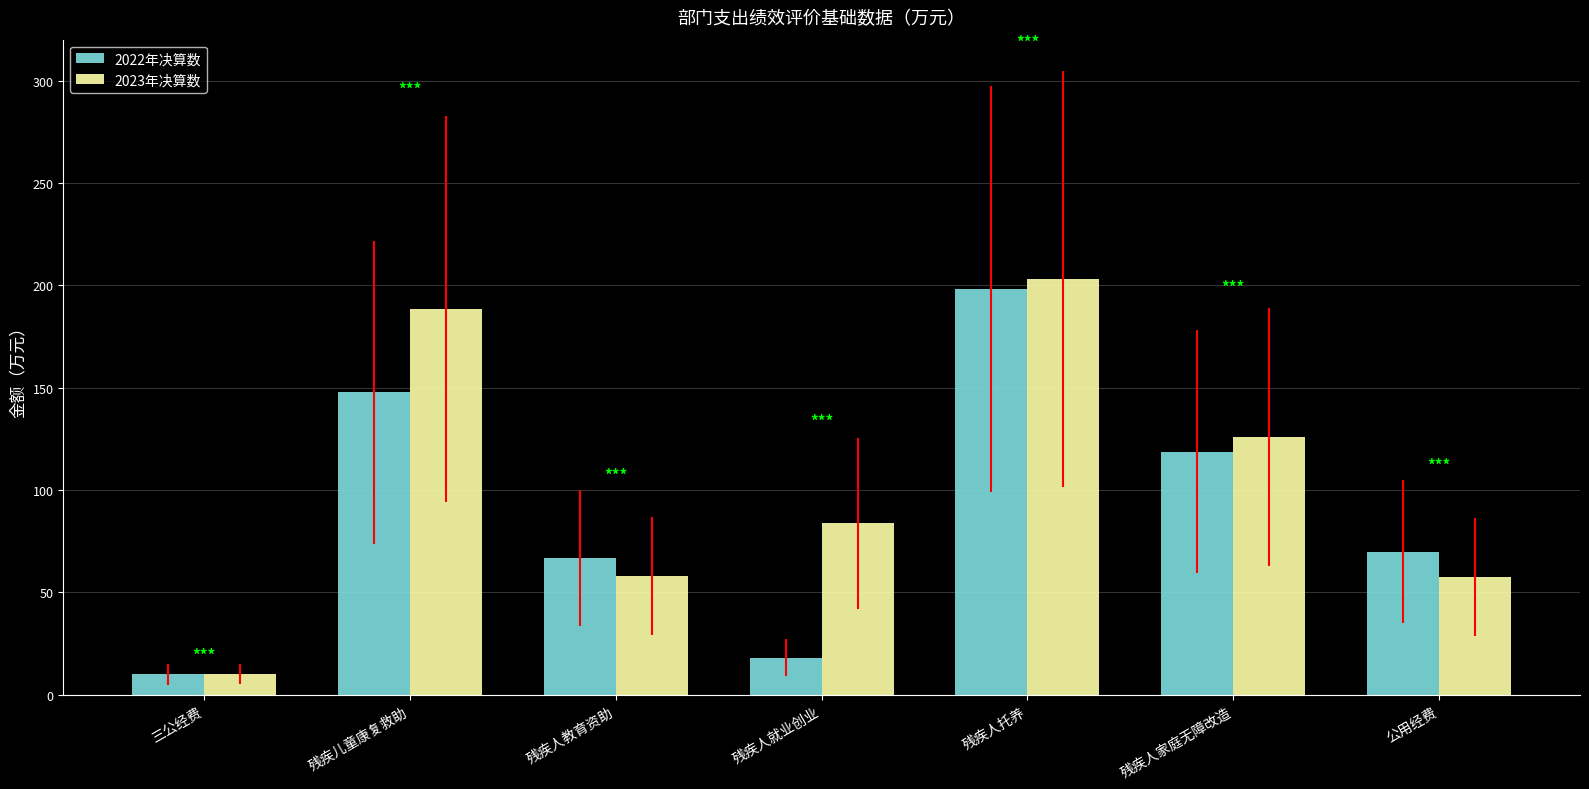

What is the value of the 2022年决算数 bar at the 6th from the left?

118.7